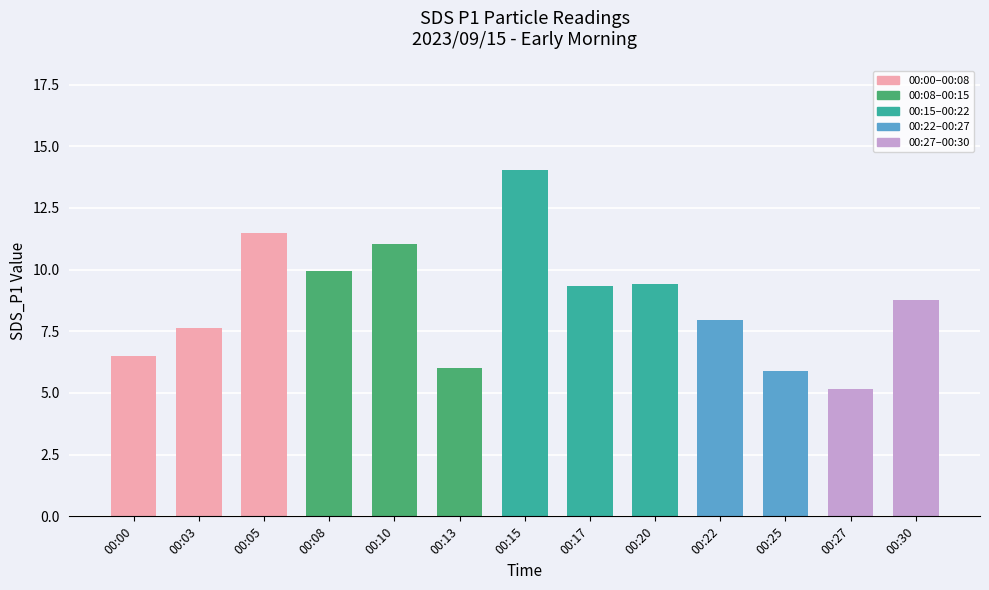

What is the difference between the second highest and minimum values?

6.3